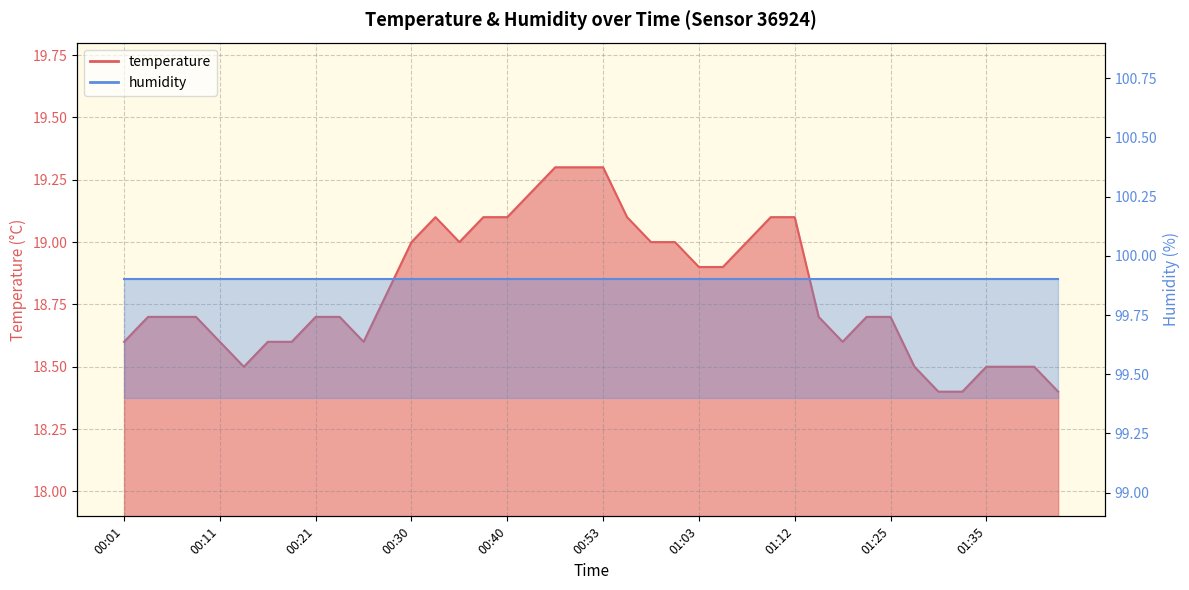

What is the difference between the maximum and minimum values?

0.9